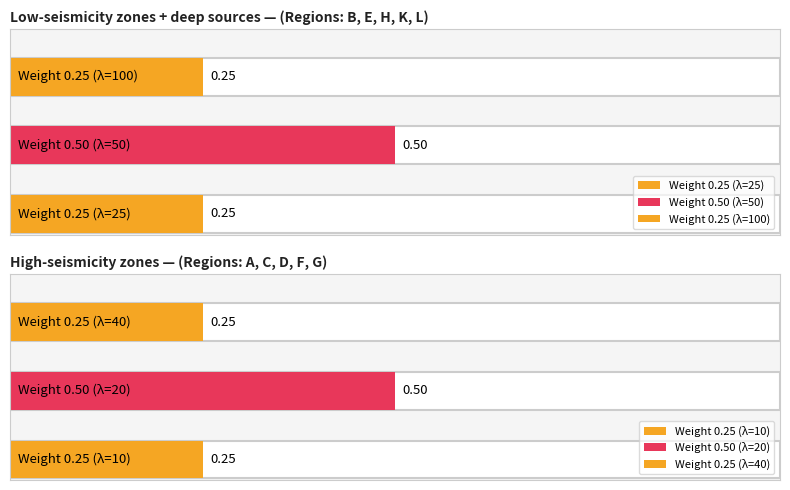

At which label does Low-seismicity zones + deep sources reach its minimum?

25